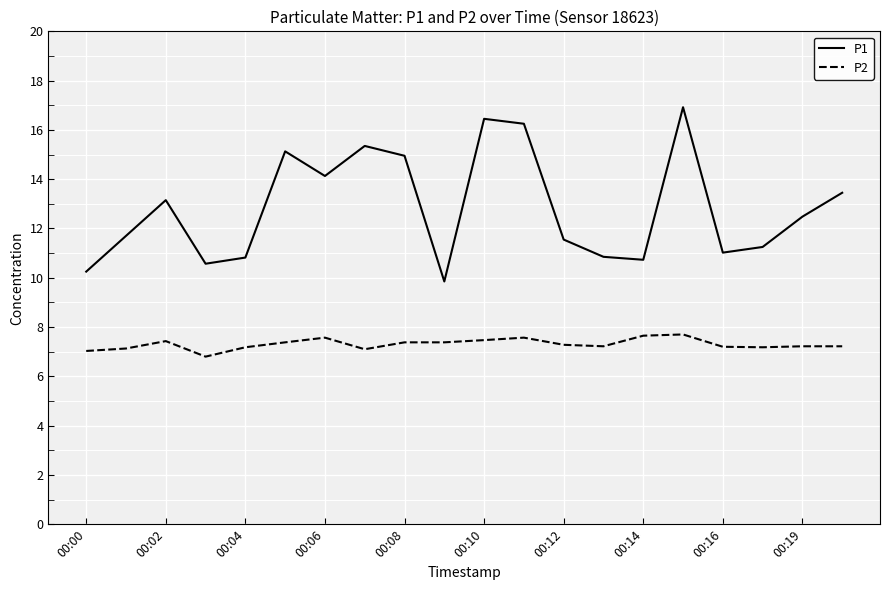

True or false: P2 and P1 cross at least once.

False